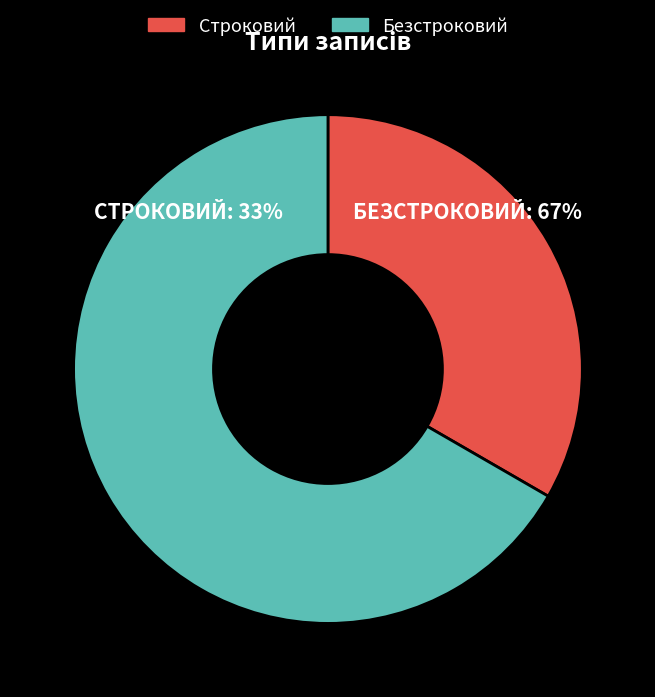

Which slice is the smallest?

Строковий